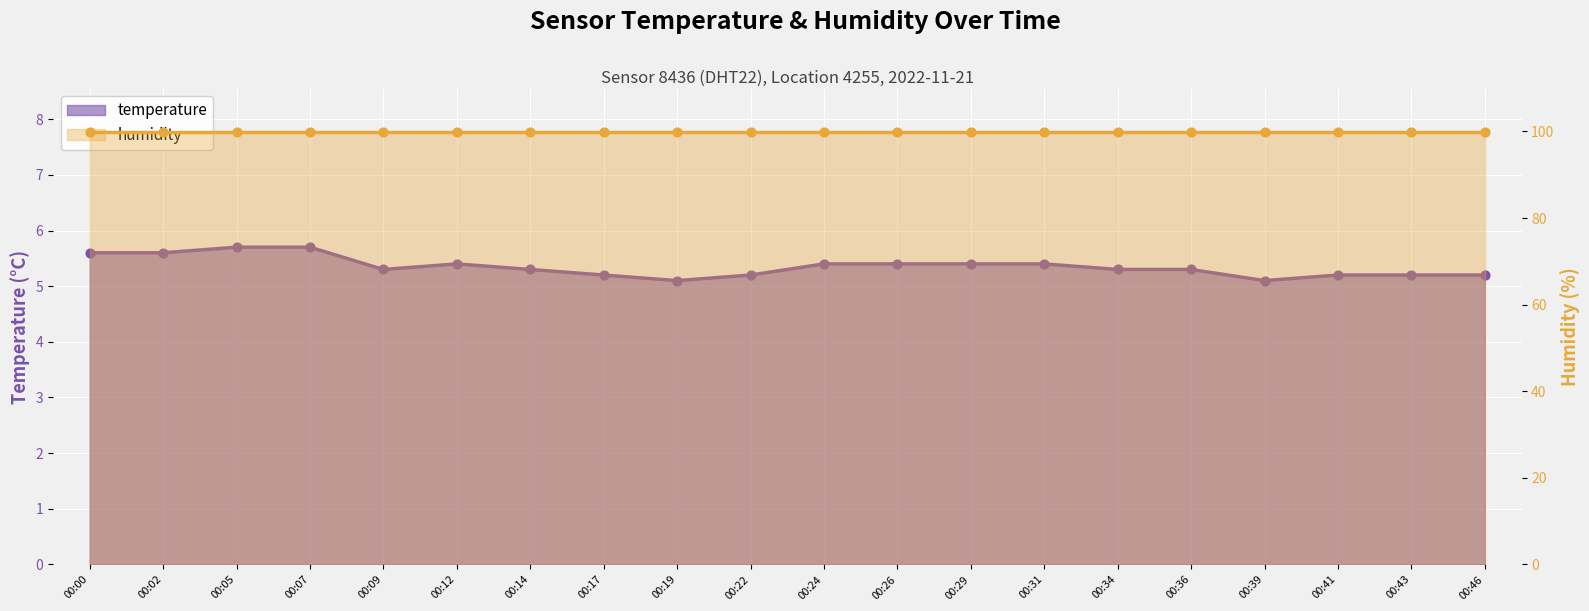

What is the change in value from 00:34 to 00:46?

-0.1